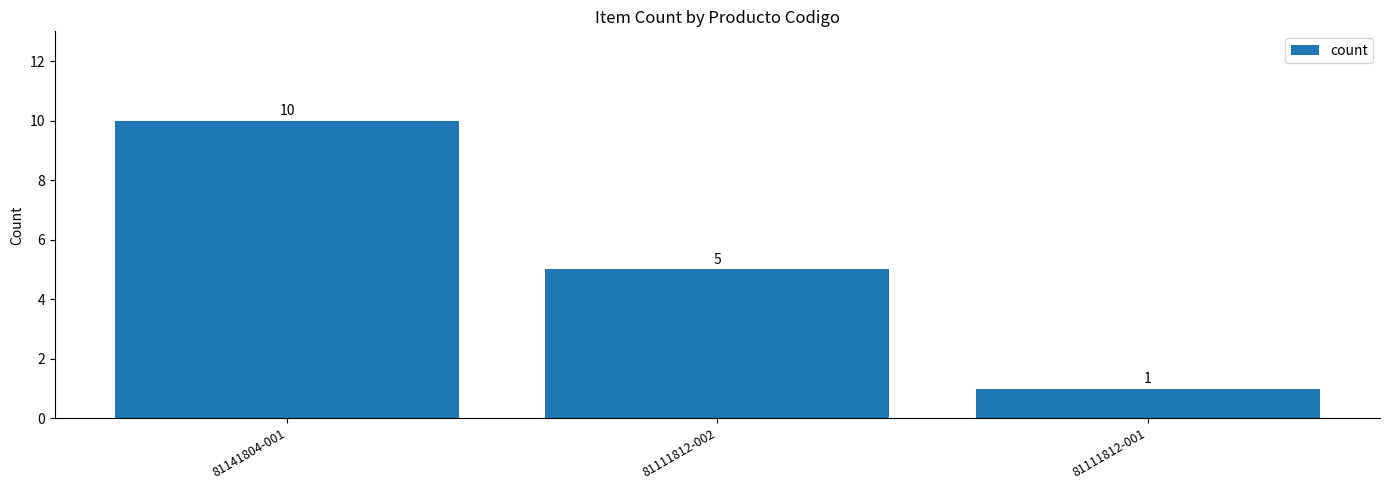

What is the label of the 2nd bar from the left?

81111812-002